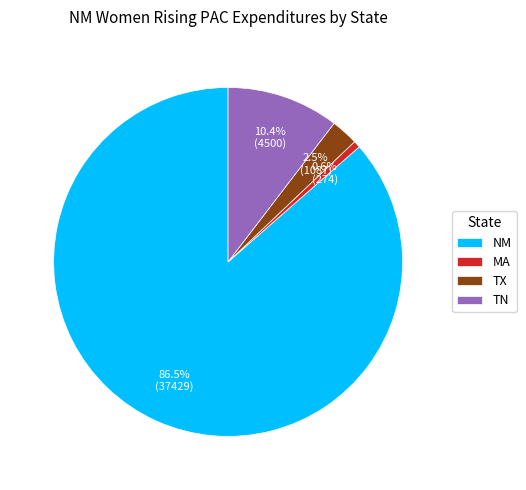

Combined, what portion of the pie is TN and MA?

11.0%